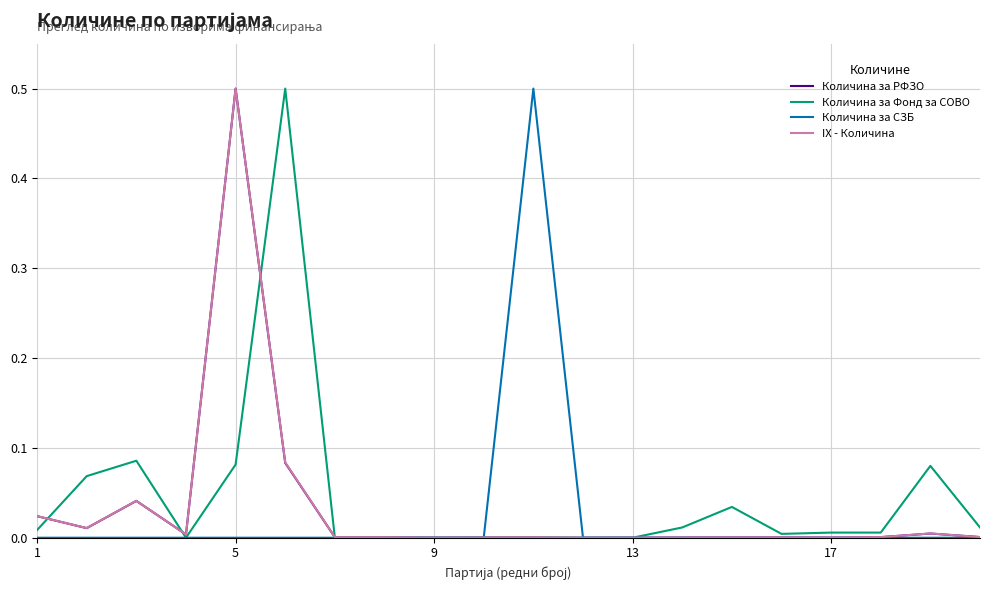

True or false: Количина за РФЗО has more than 1 interior local peaks.

True